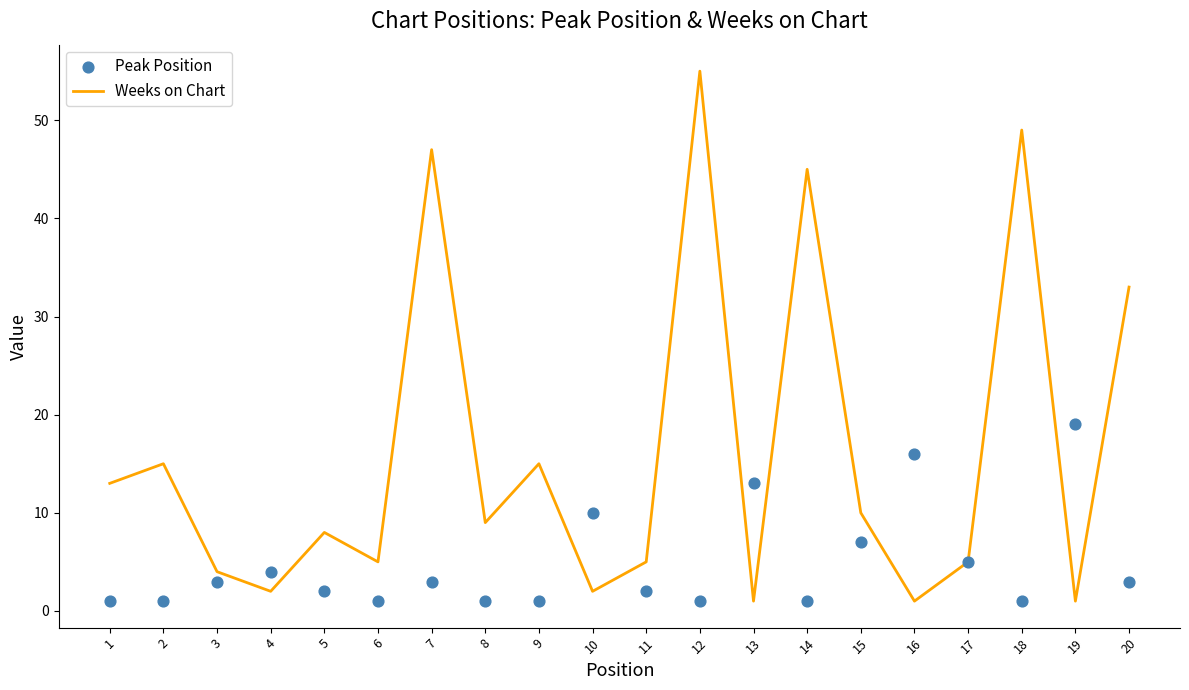

Which series has the largest Y range (max minus min)?

Weeks on Chart